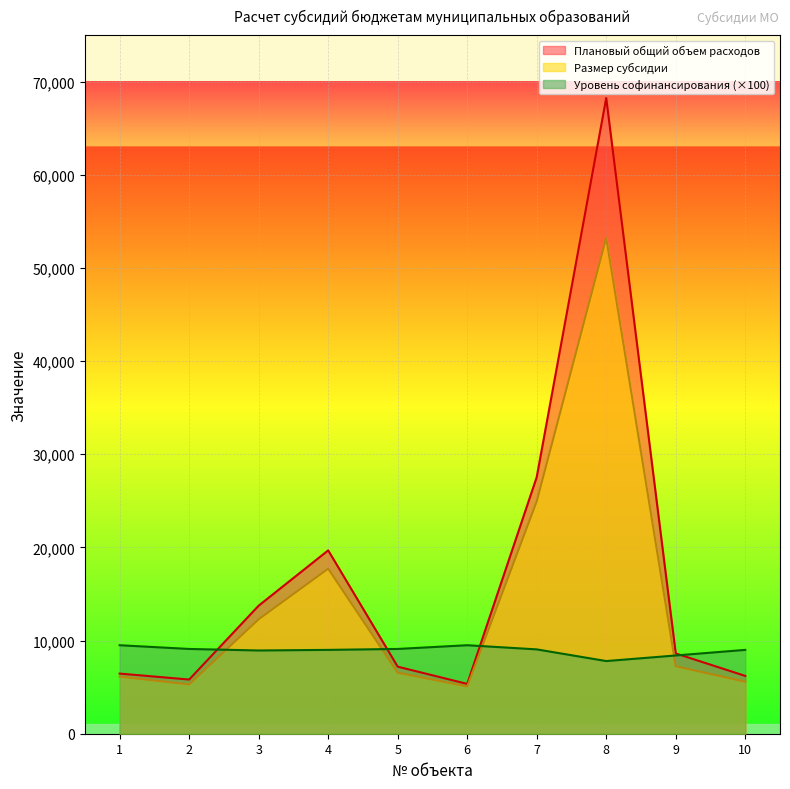

List the labels in order of Плановый общий объем расходов value, smallest first.

6, 2, 10, 1, 5, 9, 3, 4, 7, 8